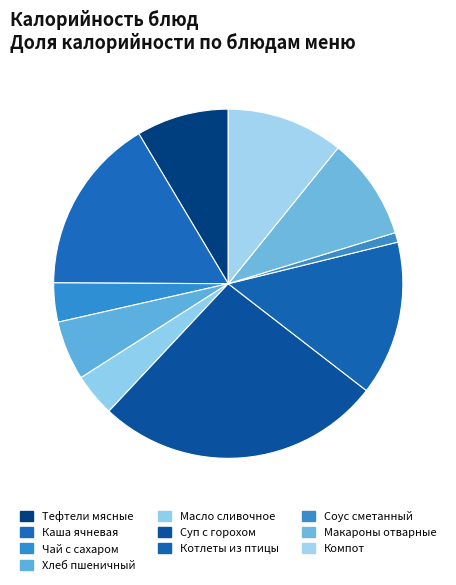

How many slices are in this pie chart?

10